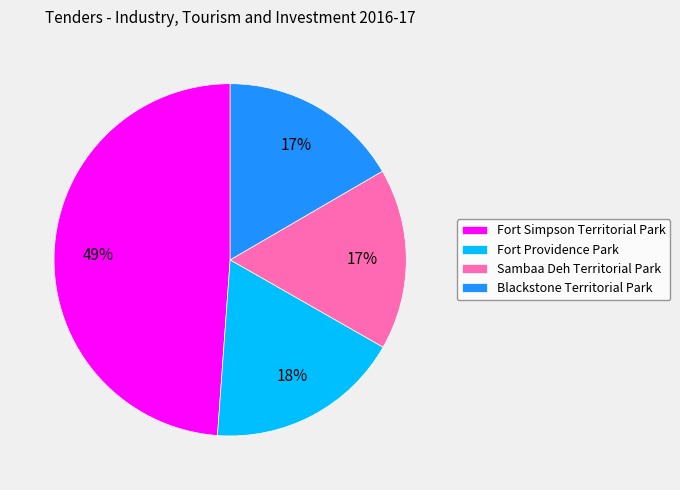

To the nearest percent, what is the difference between the largest and smallest slice percentages?

32%